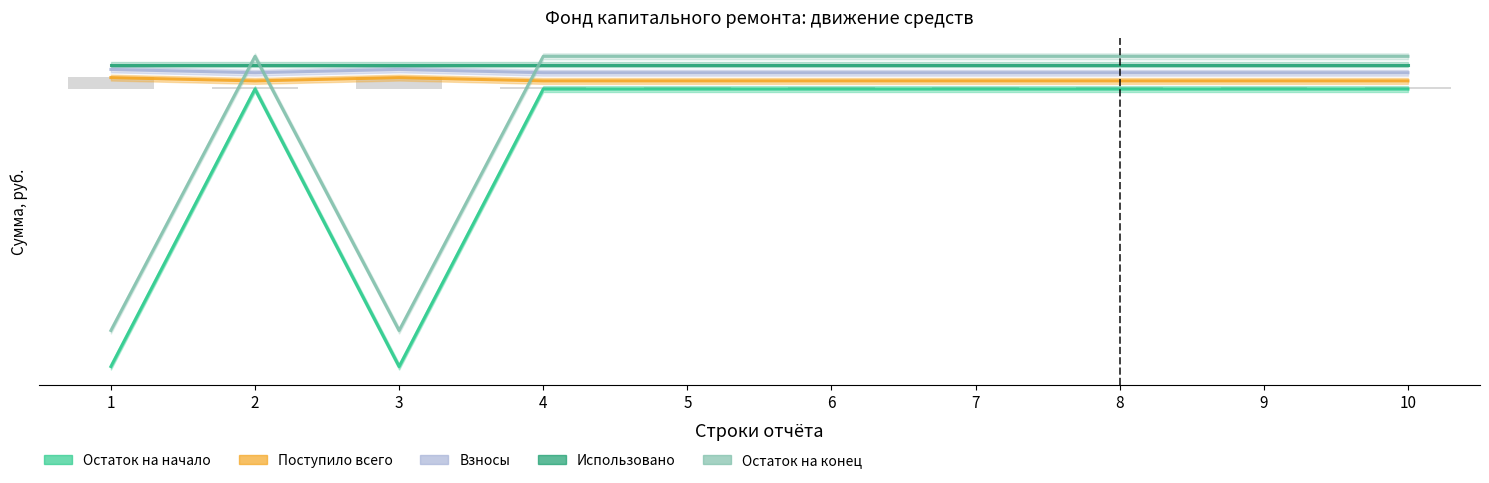

What is the sum of the Остаток на начало values at 4 and 1?

480.8